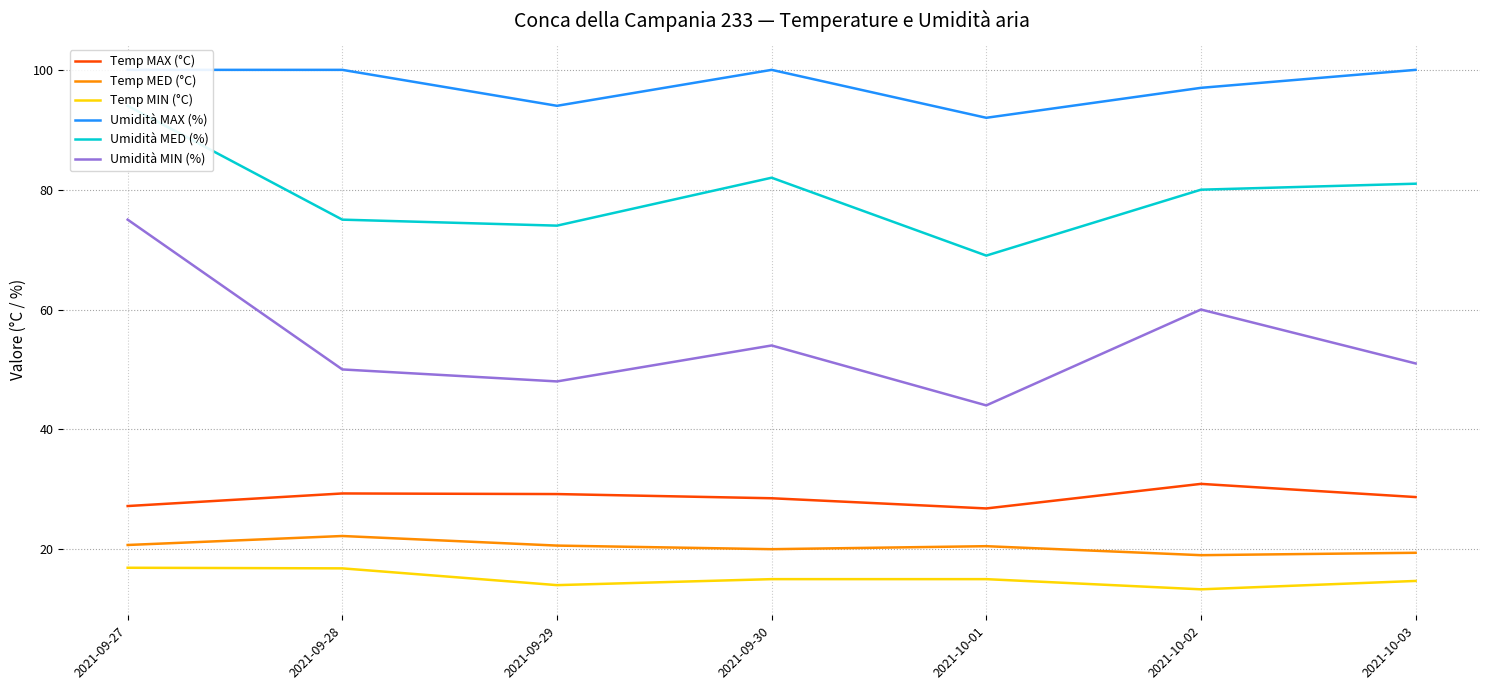

At which label is Umidità MIN (%) closest to 59?

2021-10-02